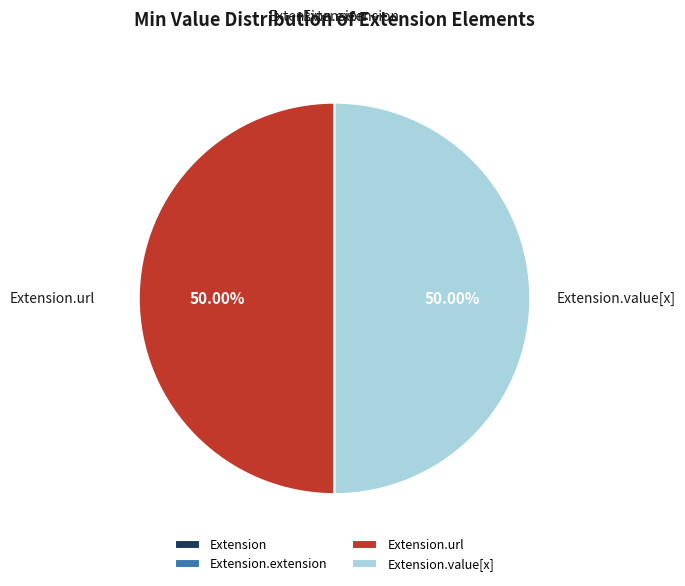

Which category has the biggest portion of the pie?

Extension.url